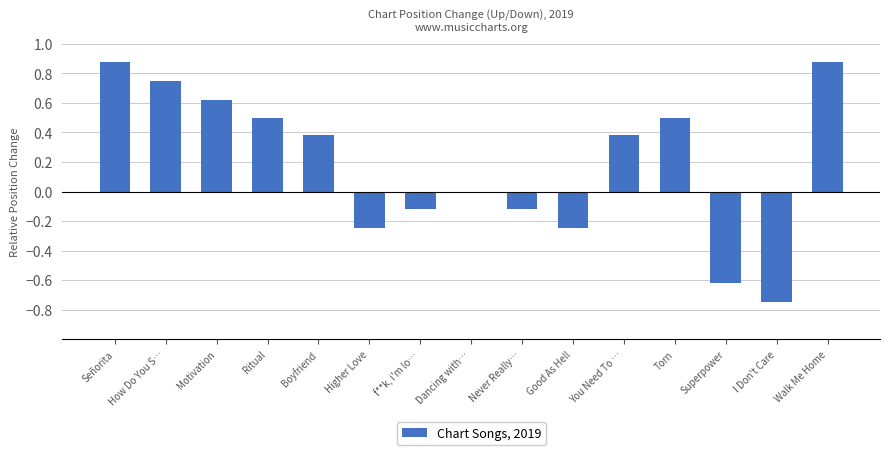

What is the sum of the values at I Don't Care and You Need To …?

-0.4